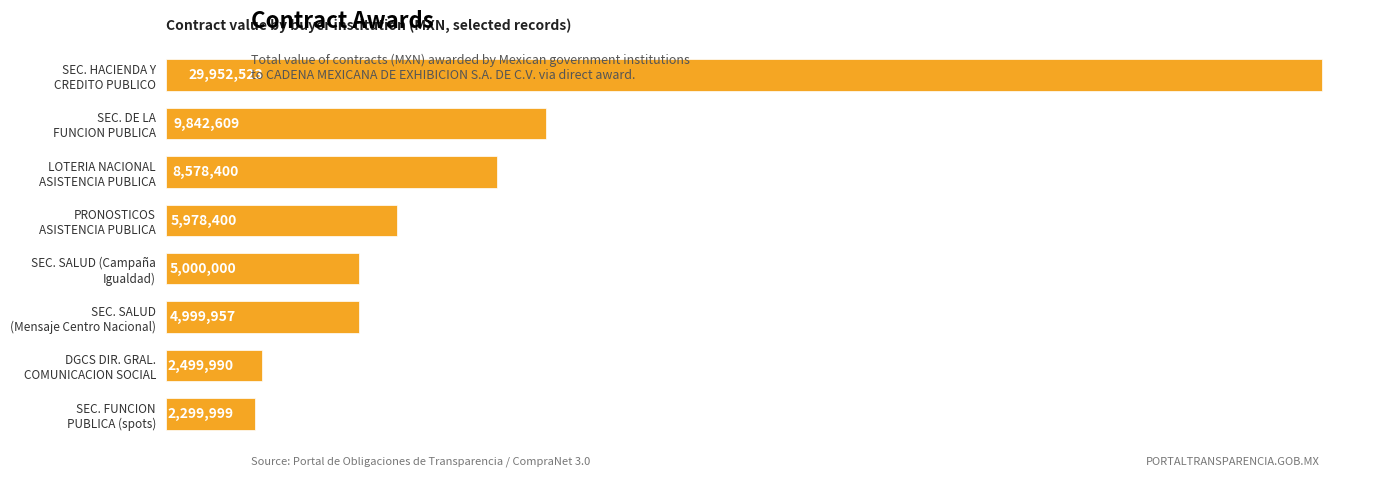

Does the chart contain any negative values?

No